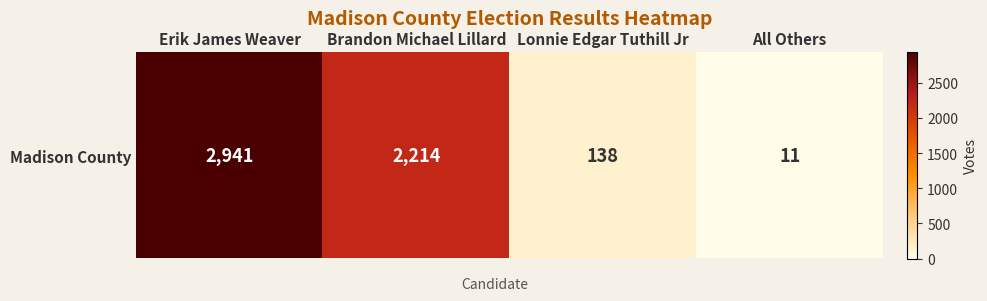

Rank the categories by value from lowest to highest.

All Others, Lonnie Edgar Tuthill Jr, Brandon Michael Lillard, Erik James Weaver